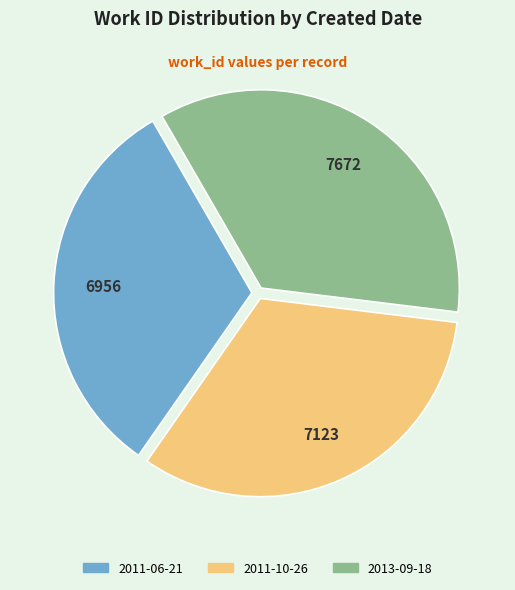

Is there any slice that represents more than half of the pie?

No